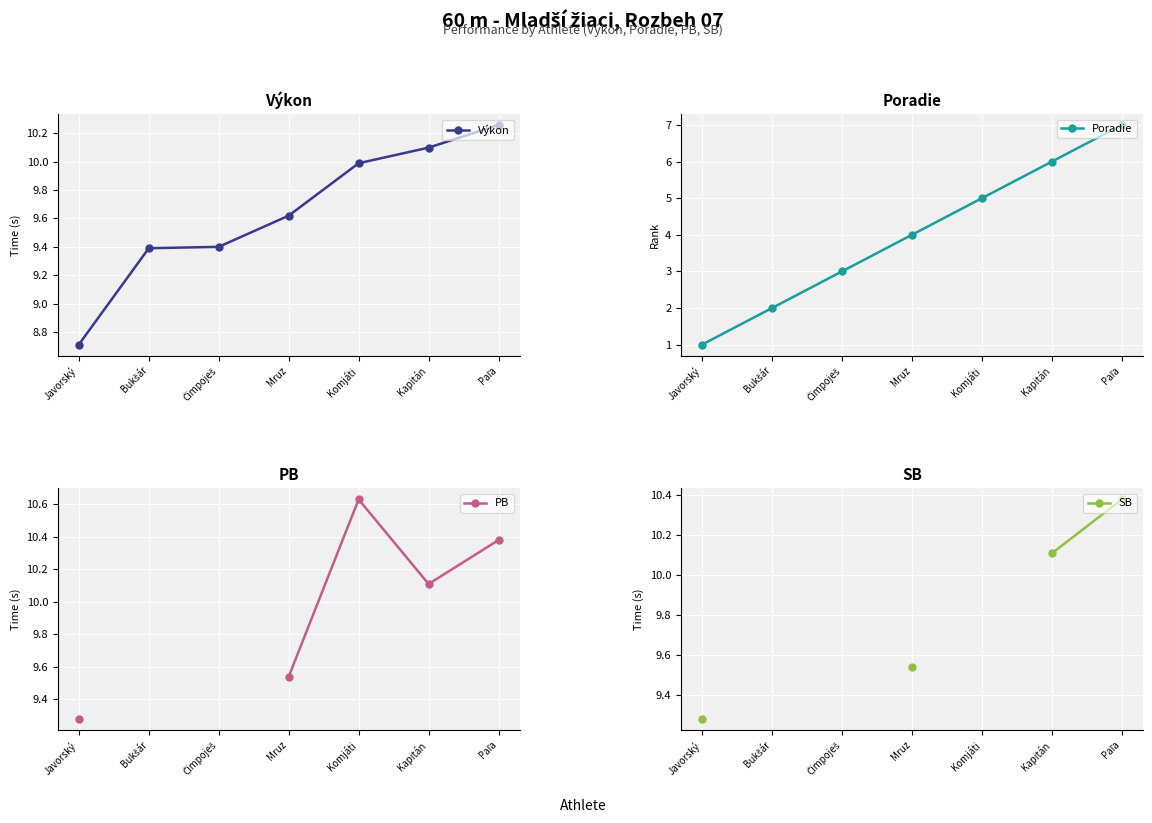

Where is Výkon nearest to the value 9?

Javorský